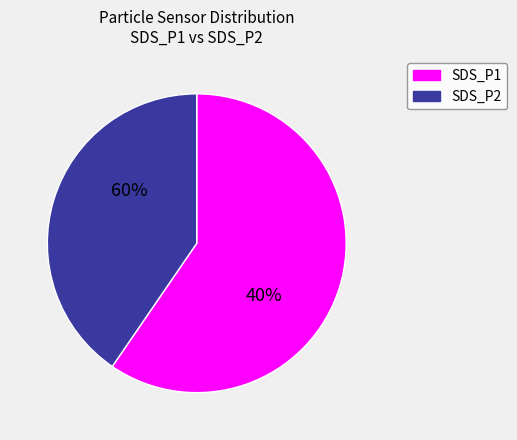

To the nearest percent, what is the average slice percentage?

50%